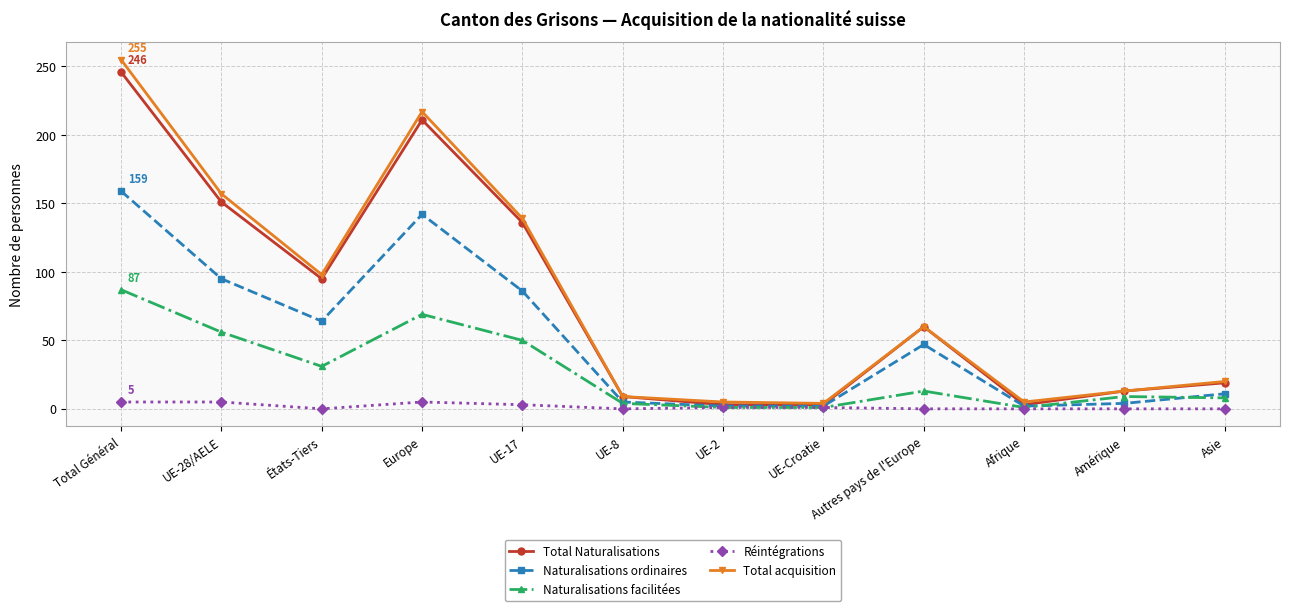

Does the chart have visible grid lines?

Yes